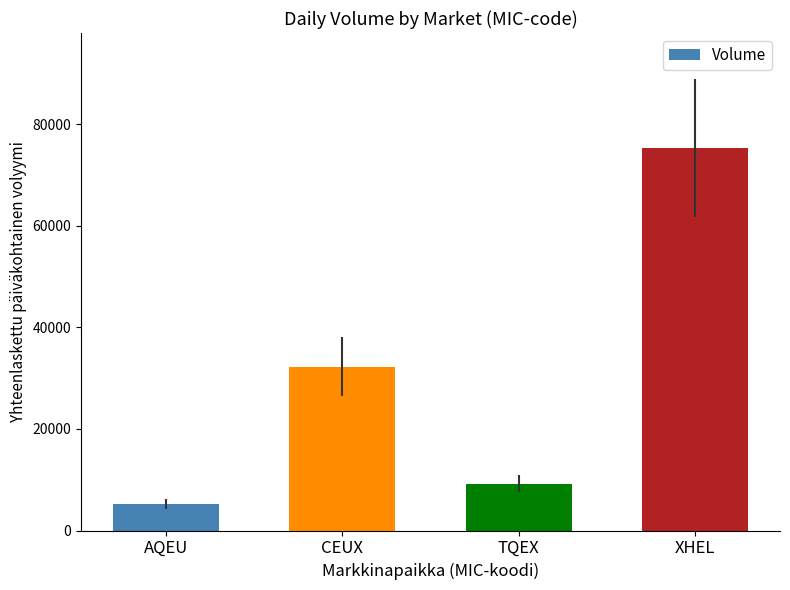

Rank the categories by value from lowest to highest.

AQEU, TQEX, CEUX, XHEL